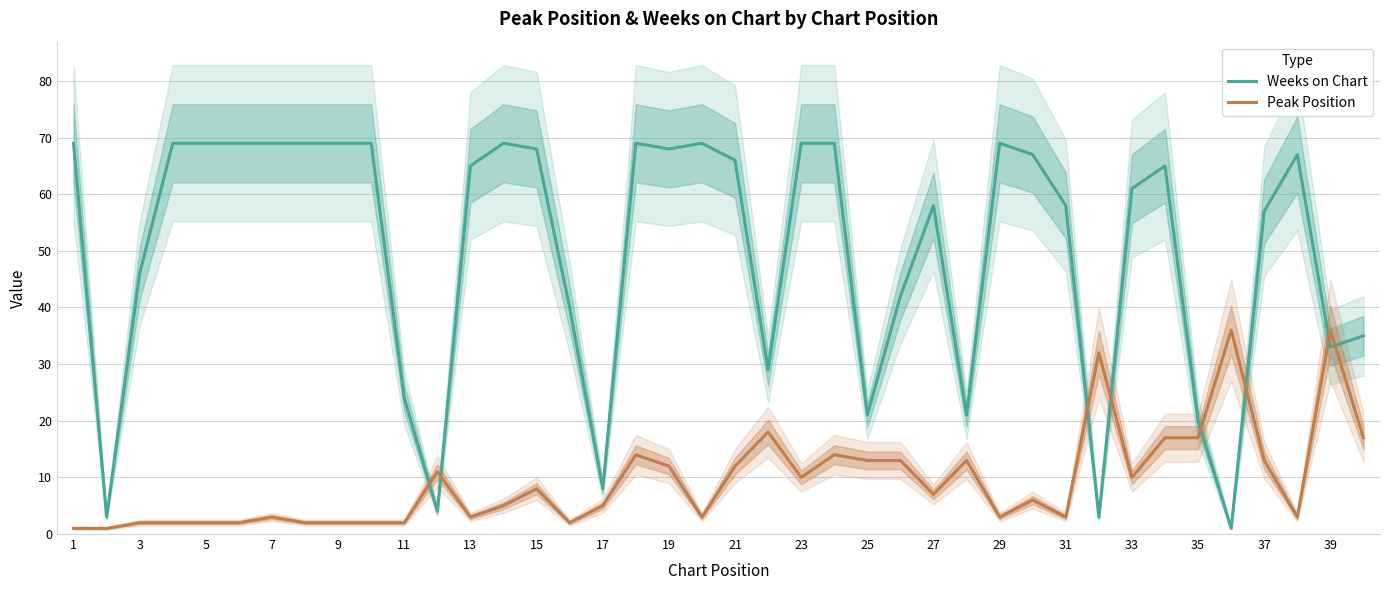

Which series has the widest spread of values?

Weeks on Chart